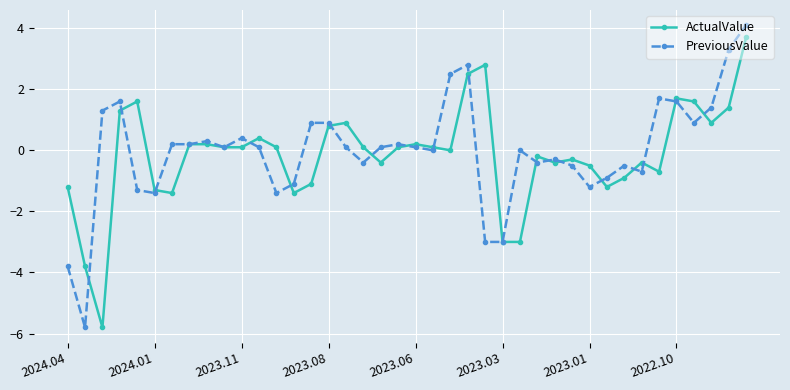

What is the greatest value displayed?

4.1